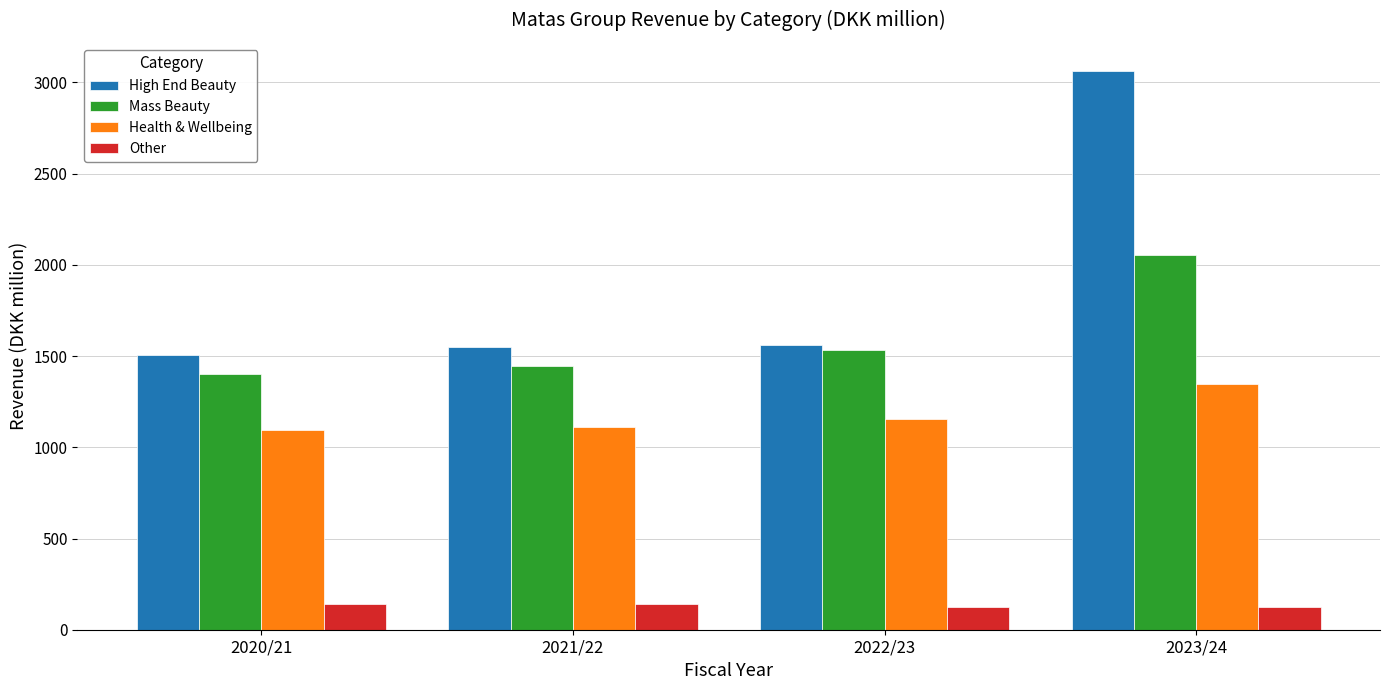

What are all the series names shown in the legend?

High End Beauty, Mass Beauty, Health & Wellbeing, Other